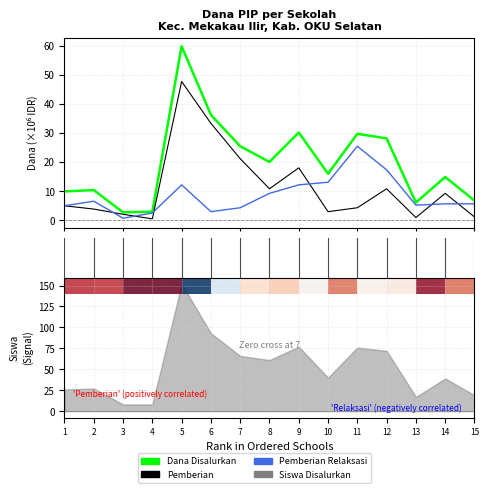

How many data points in Pemberian are above 4?

9